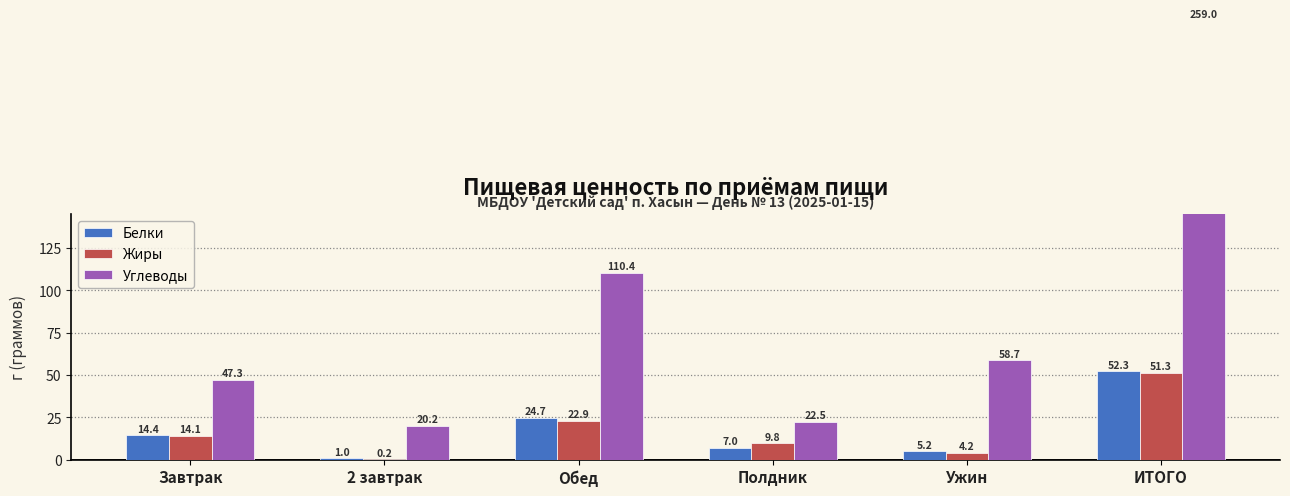

At which label is Жиры closest to 25?

Обед